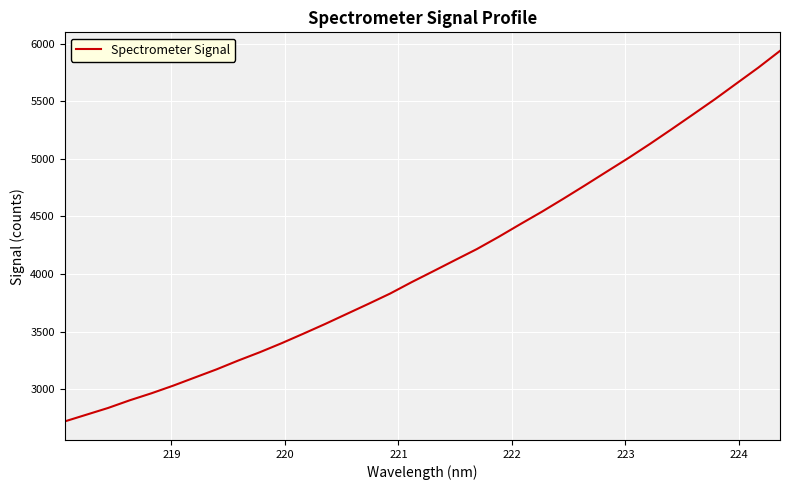

What is the difference between the maximum and minimum values?

3218.2